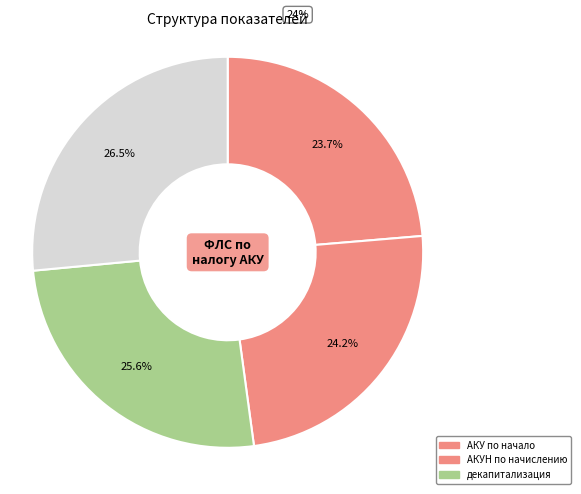

Does уголь коксующийся represent more than half of the total?

No